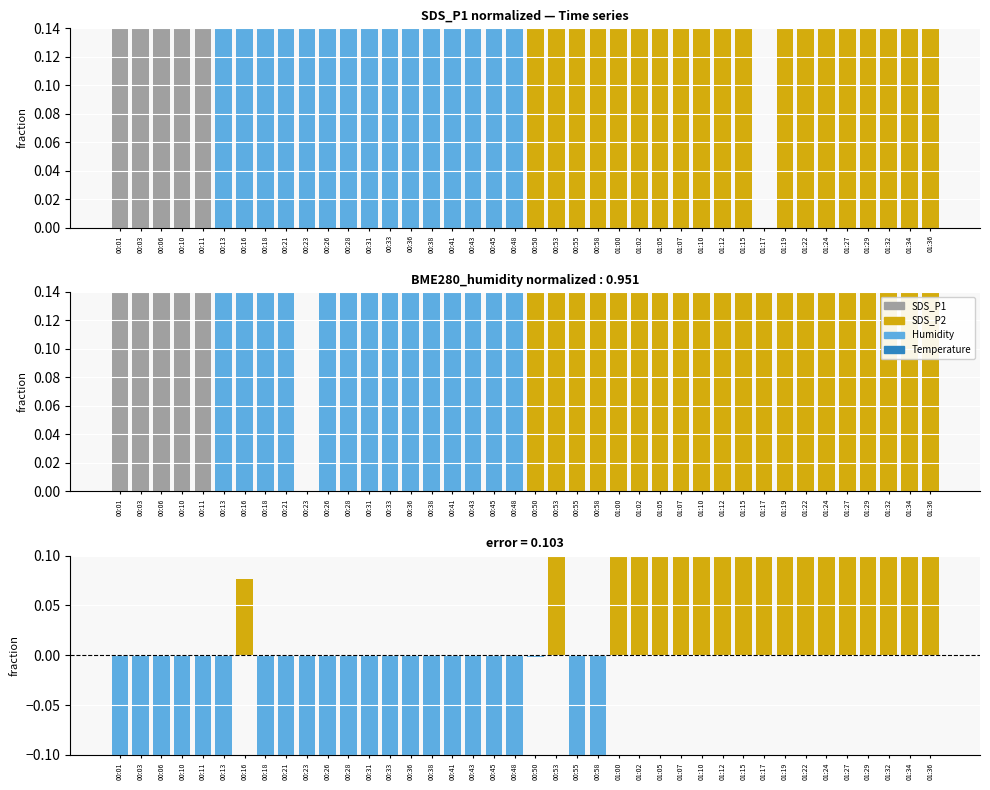

Which series has the largest total across all categories?

SDS_P1